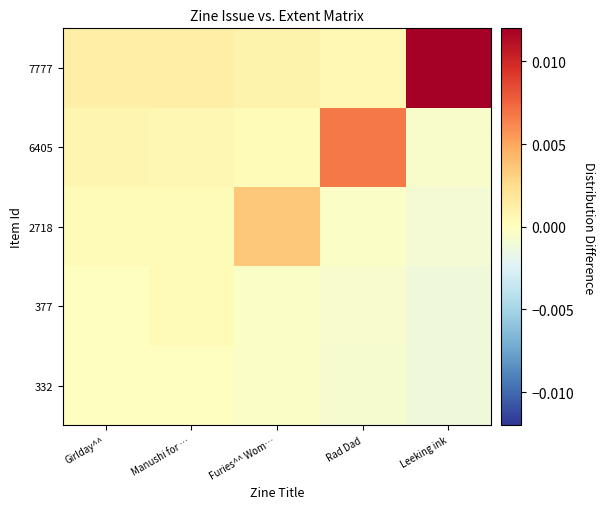

Rank the series at Furies^^ Wom… from lowest to highest value.

332, 377, 6405, 7777, 2718